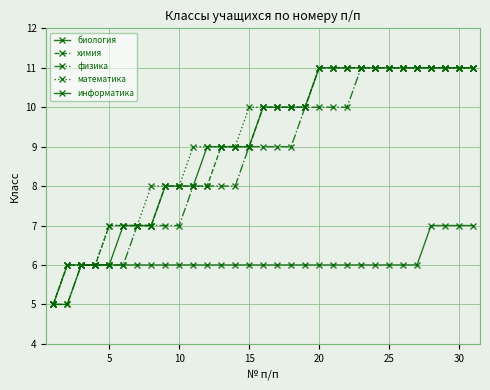

Does the chart have visible grid lines?

Yes